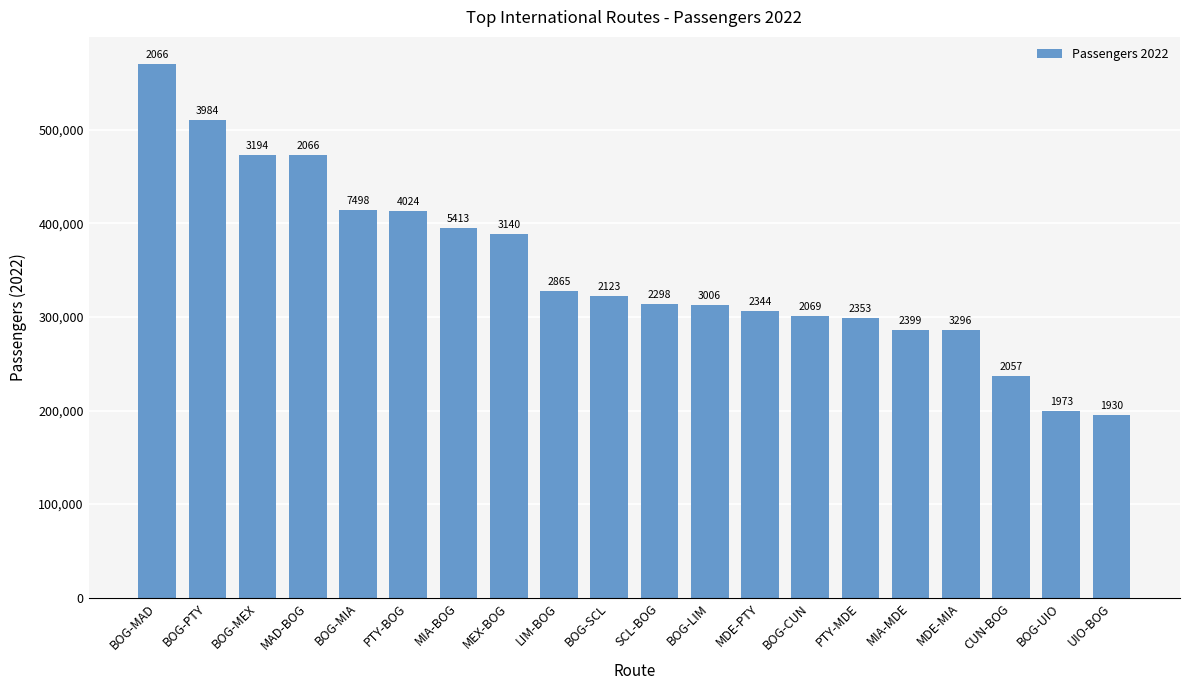

What is the change in value from MIA-BOG to MIA-MDE?

-108795